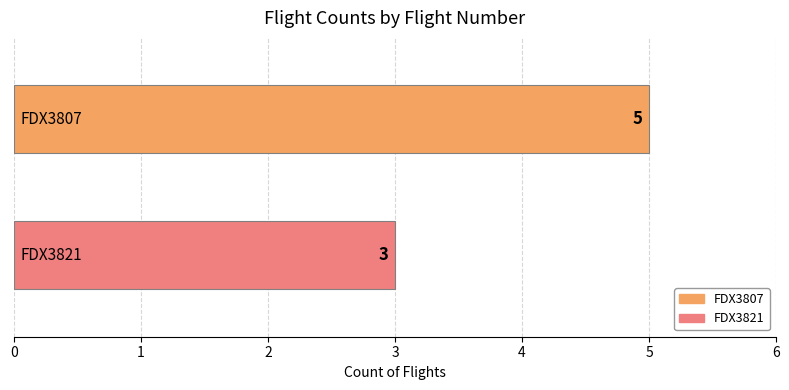

How many series are shown in this chart?

2